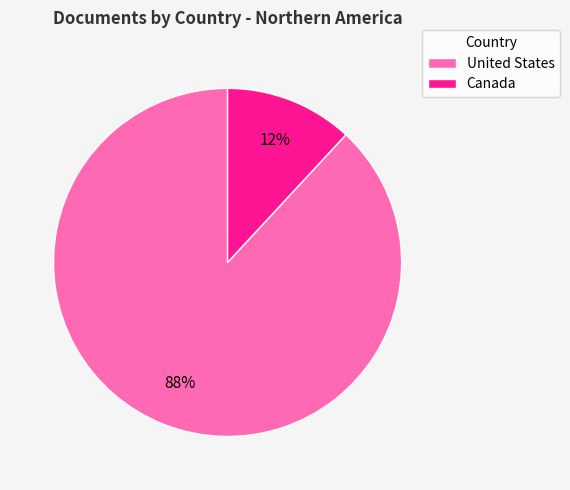

Which has a higher value, United States or Canada?

United States